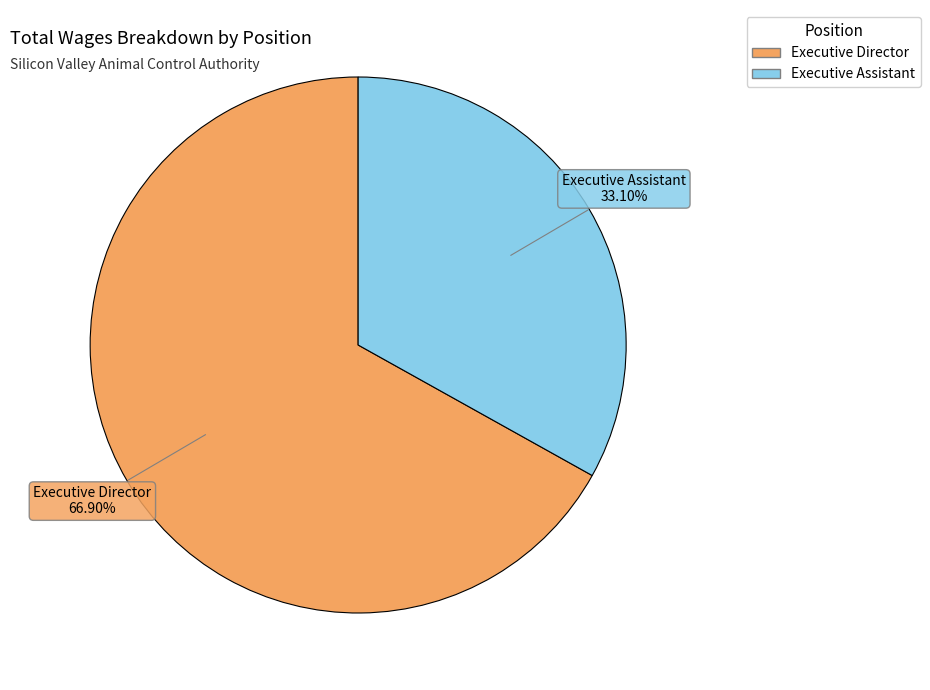

To the nearest percent, what percentage of the pie is Executive Assistant?

33%